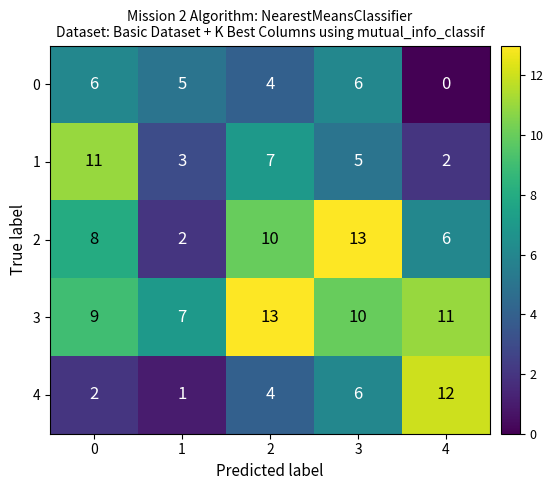

At which category is the sum across all series the highest?

3